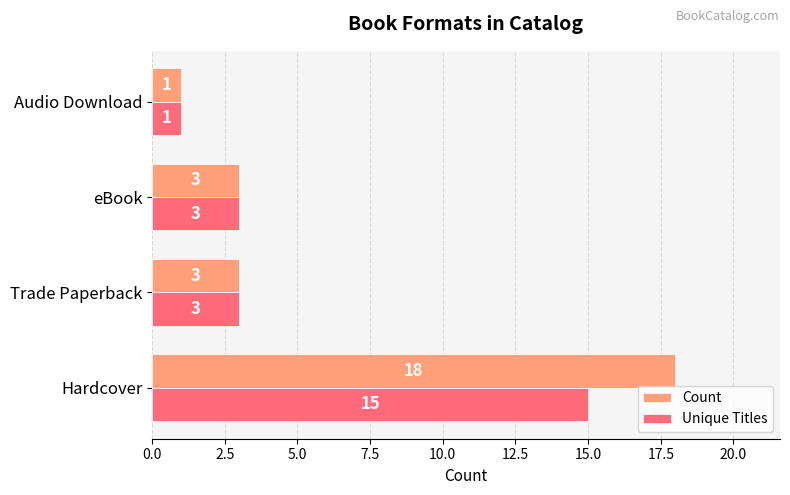

How many distinct data groups are displayed?

2